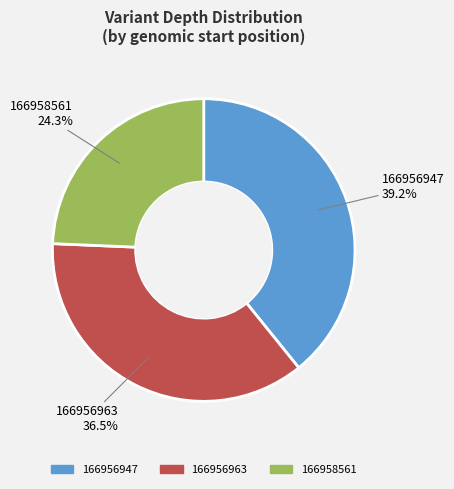

Which category has the smallest portion of the pie?

166958561